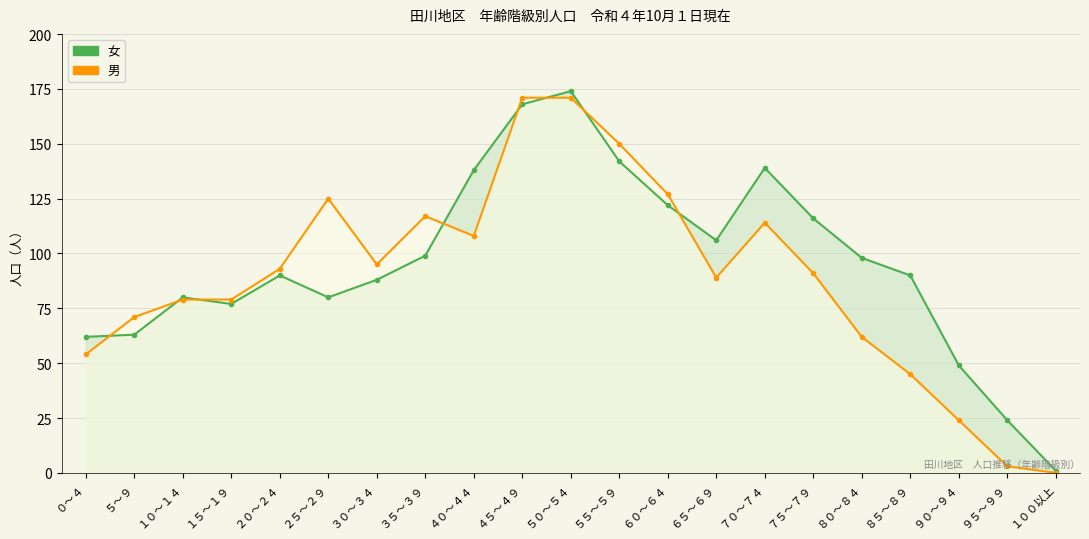

Is the value of 男 at ７０～７４ greater than the value of 女 at ７０～７４?

No